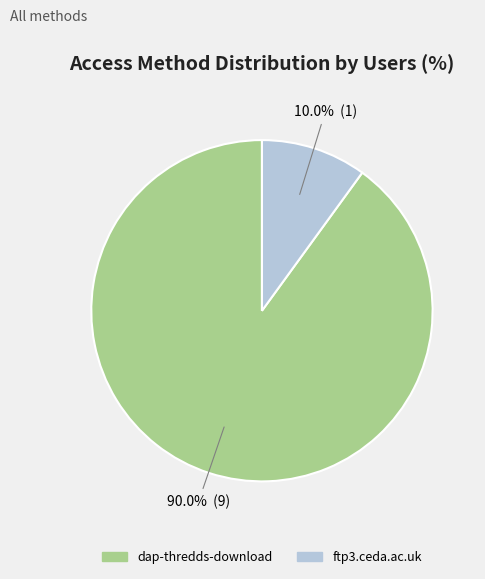

What is the total percentage of dap-thredds-download and ftp3.ceda.ac.uk?

100.0%